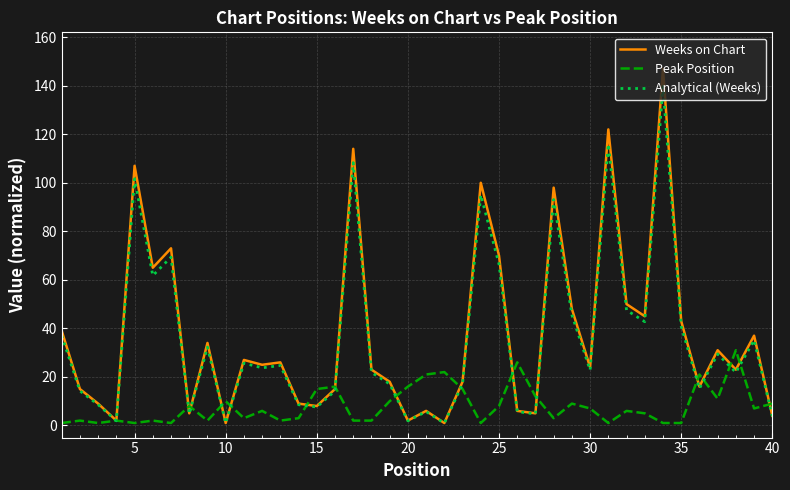

List the series in order of their peak value, lowest first.

Peak Position, Analytical (Weeks), Weeks on Chart